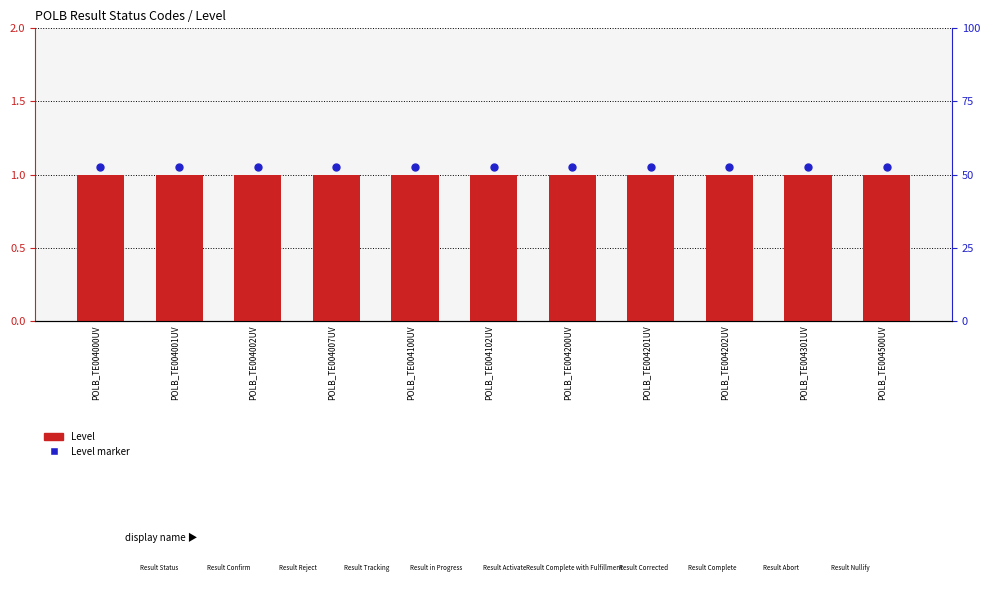

Which series contains the highest Y value?

Level marker